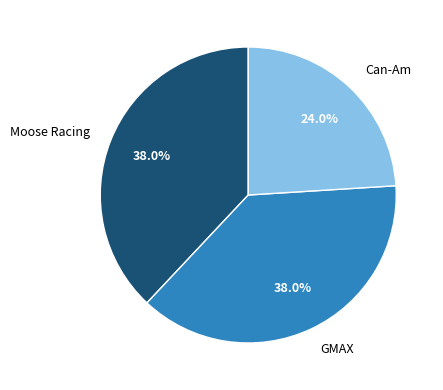

What percentage is the Can-Am slice, to the nearest percent?

24%